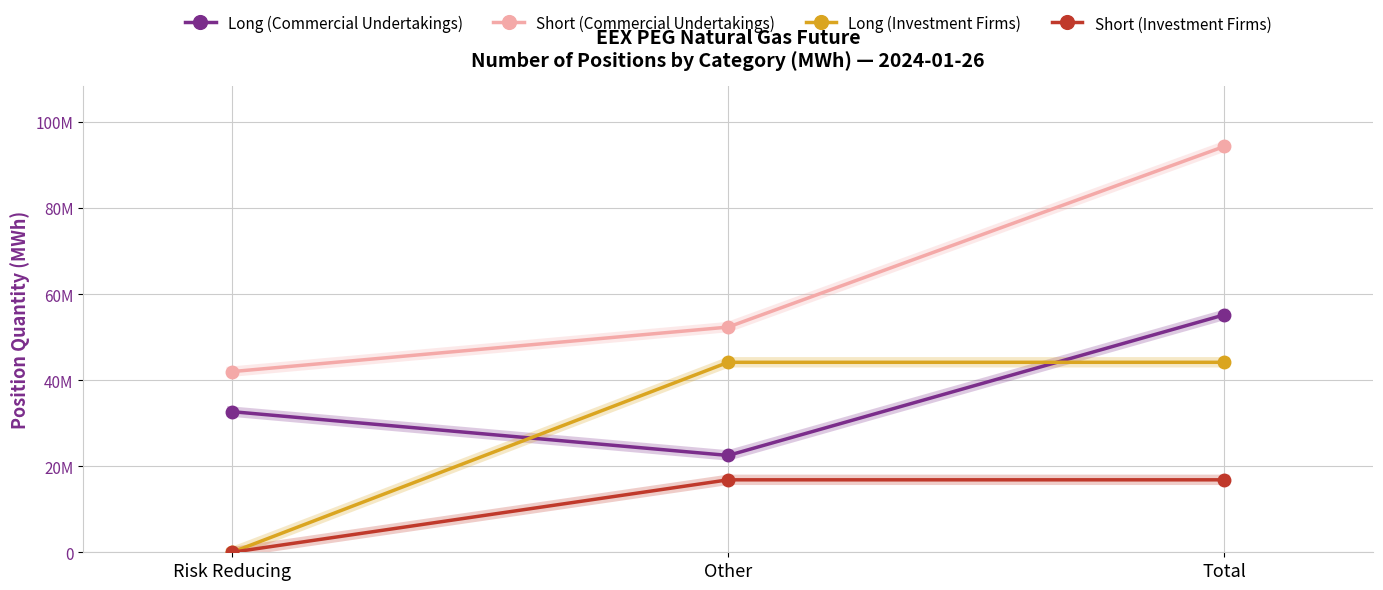

Between Risk Reducing and Other, which is larger?

Risk Reducing